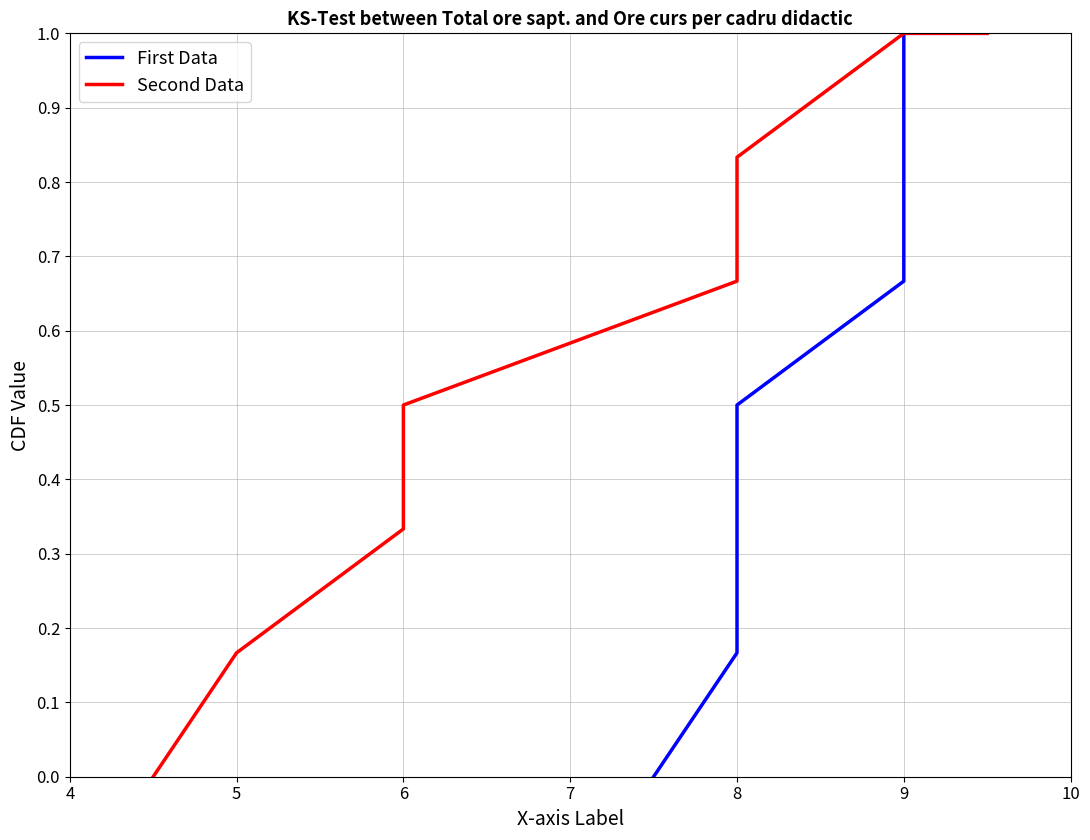

True or false: First Data and Second Data intersect in this chart.

False